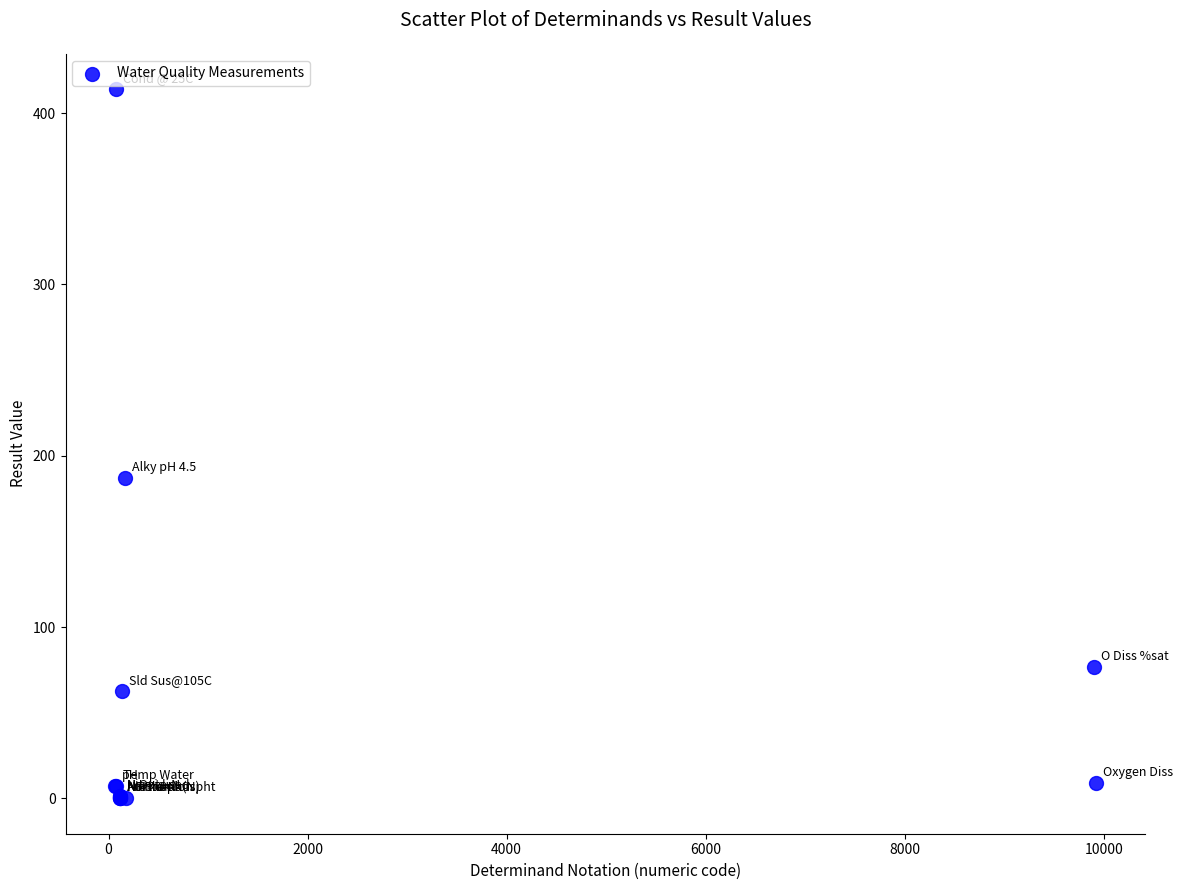

What Y value in the scatter plot is closest to 207?

187.0